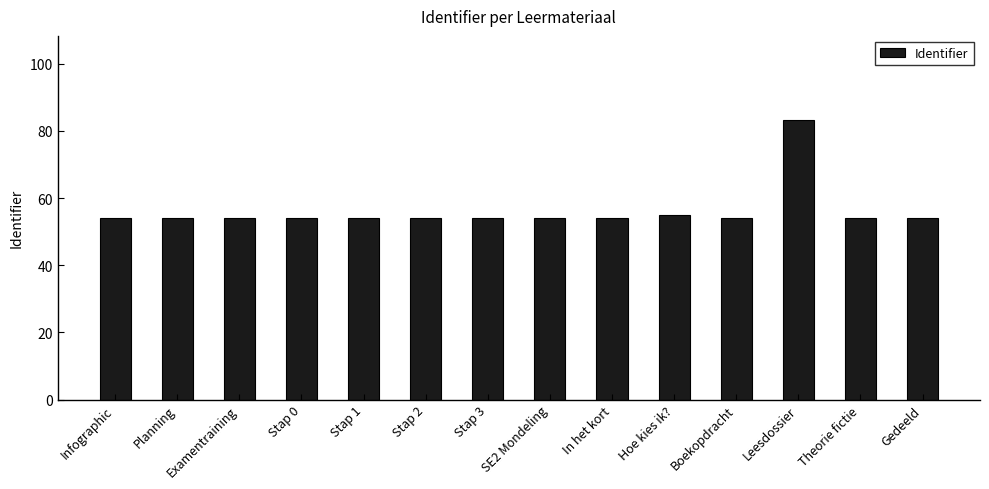

What is the value of the 1st bar from the left?

53.9